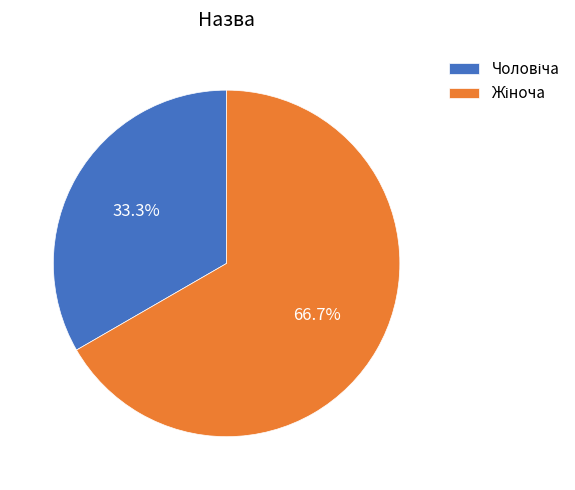

Does any single category account for the majority?

Yes